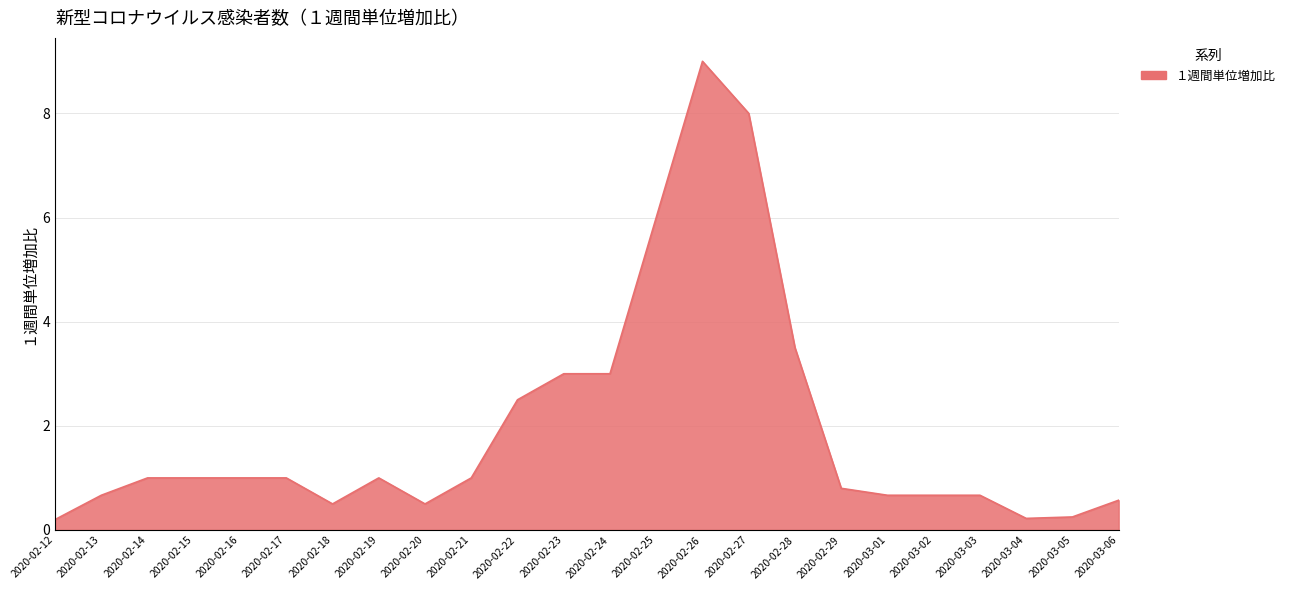

True or false: the data shows 0.7 at 2020-03-01.

True